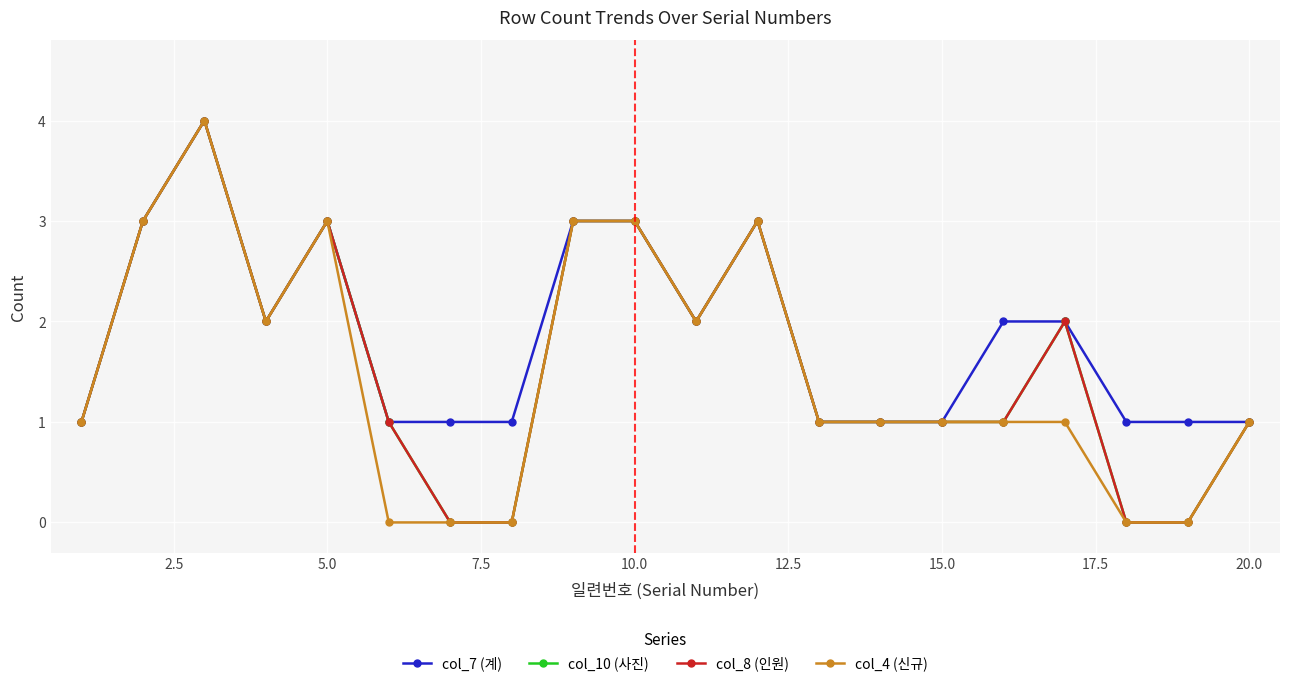

Does the chart have visible grid lines?

Yes